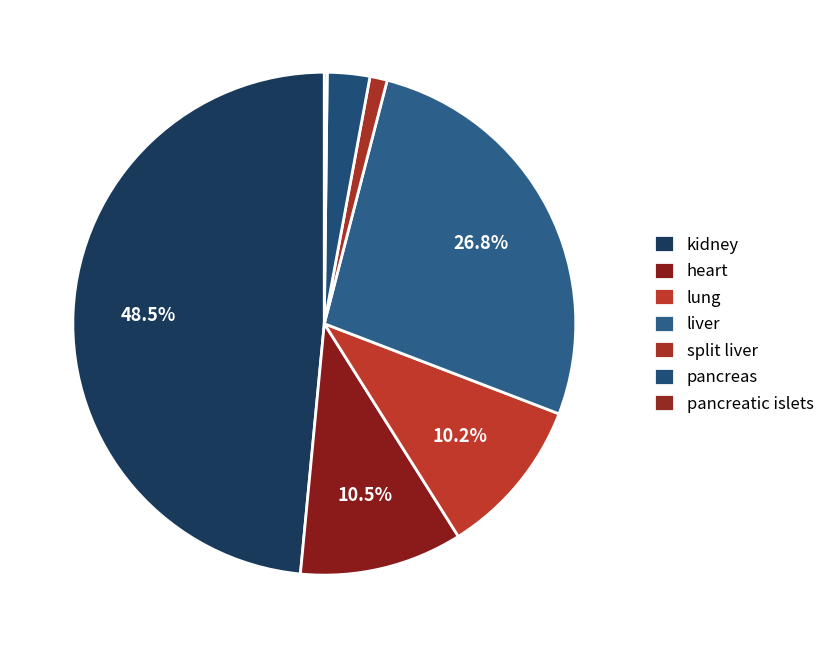

To the nearest percent, what is the average slice percentage?

14%